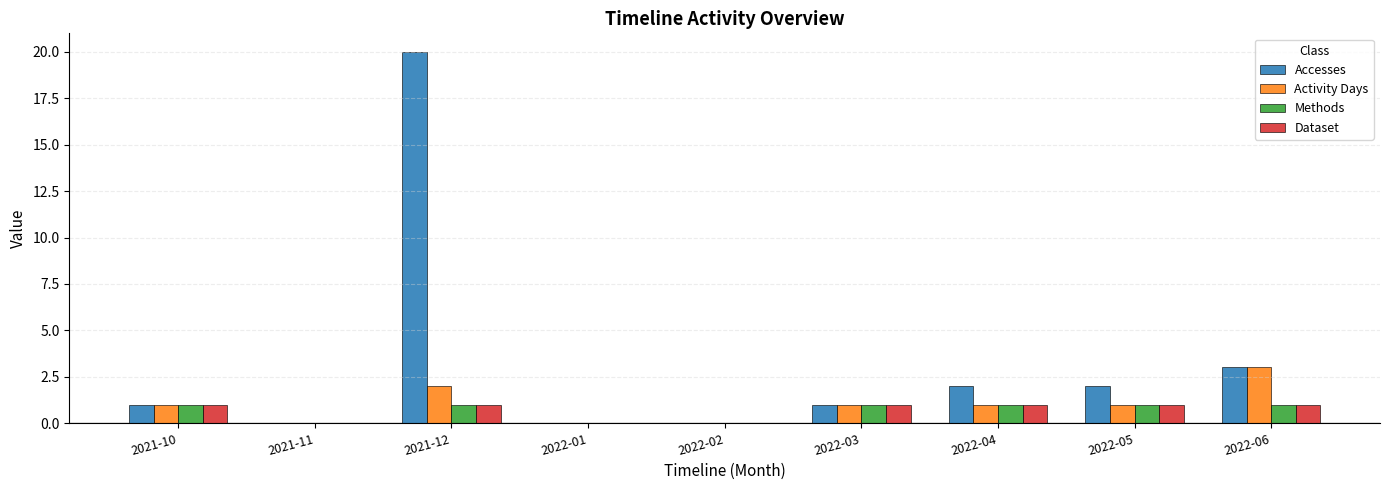

The value of Methods at 2022-04 is 1. True or false?

True